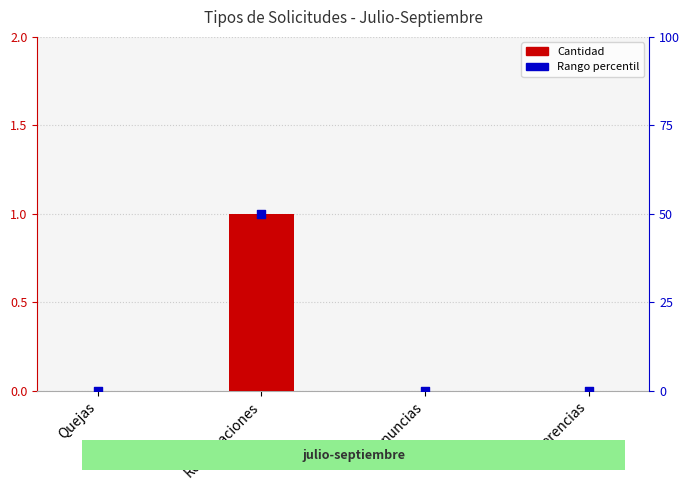

Which series contains the lowest Y value?

Cantidad